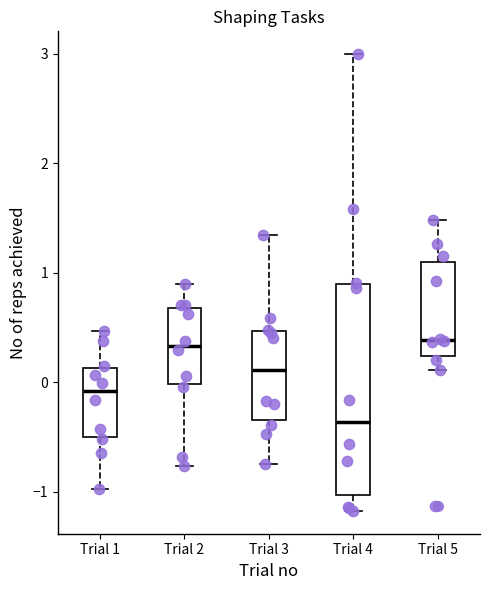

Reading left to right, transcribe this box plot: for each box, give where its median line is, the range the box spans, and where its two whiskers end, as read against the y-axis. The values are not printed on the chart, so give them approximately, as read against the axis.

Trial 1: median -0.1, box -0.5 to 0.1, whiskers -1.0 to 0.5
Trial 2: median 0.3, box 0.0 to 0.7, whiskers -0.8 to 0.9
Trial 3: median 0.1, box -0.3 to 0.5, whiskers -0.7 to 1.3
Trial 4: median -0.4, box -1.0 to 0.9, whiskers -1.2 to 3.0
Trial 5: median 0.4, box 0.2 to 1.1, whiskers 0.1 to 1.5